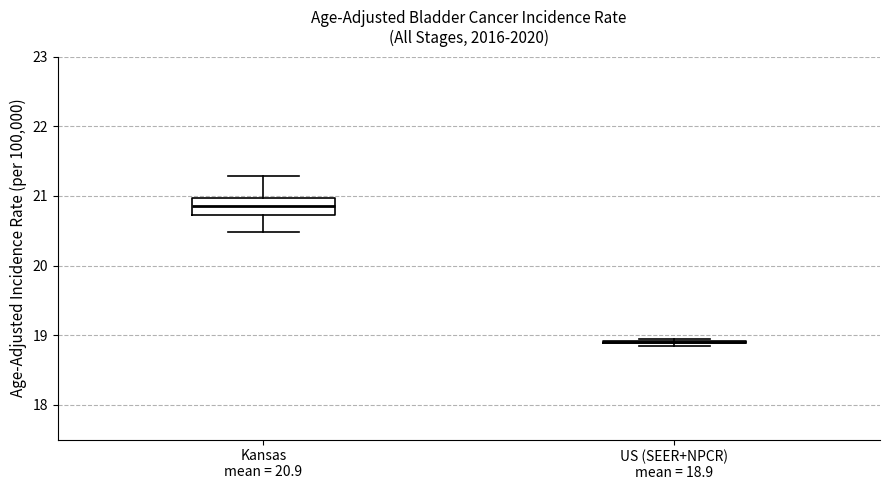

Which box is the tallest, from its lower edge to its upper edge?

Kansas mean = 20.9